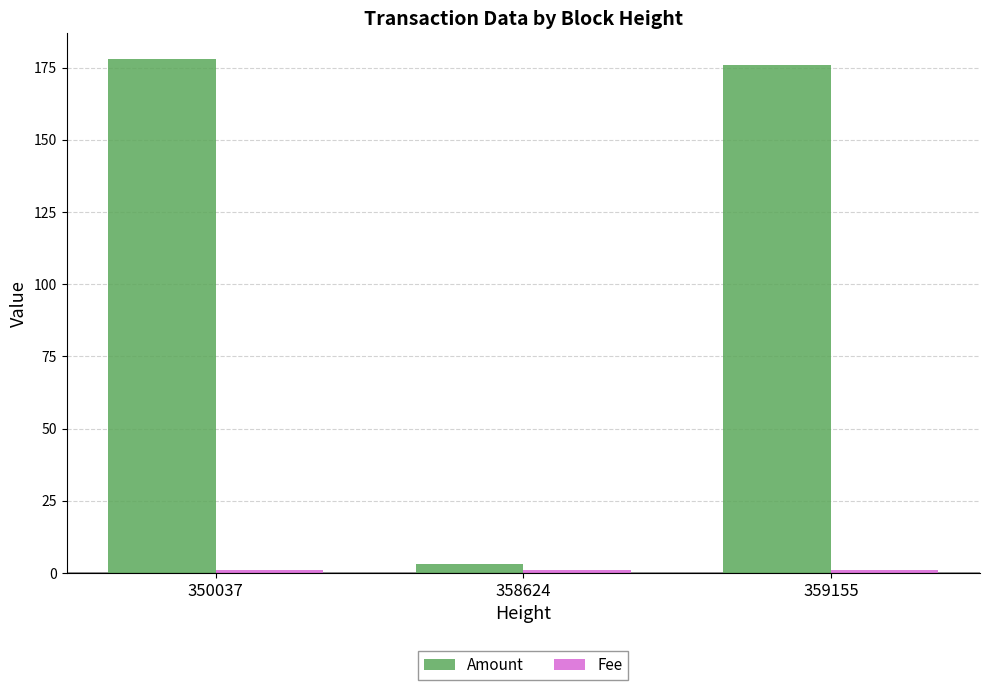

What is the difference between the highest and lowest values at 358624?

2